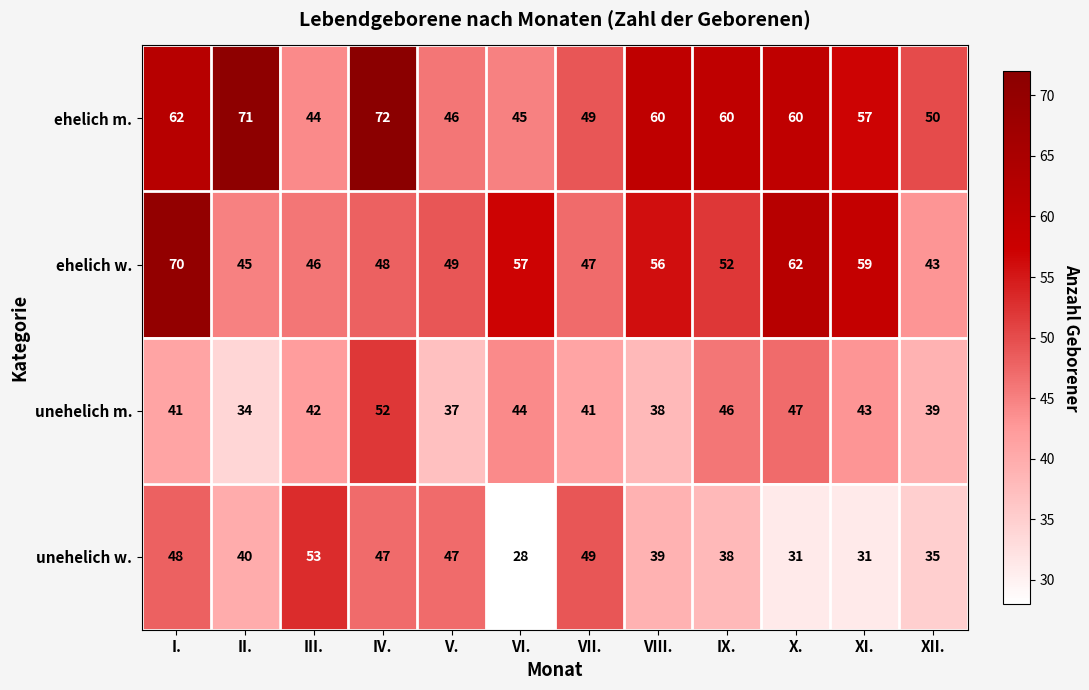

Where does the ehelich m. series first go above 60?

I.